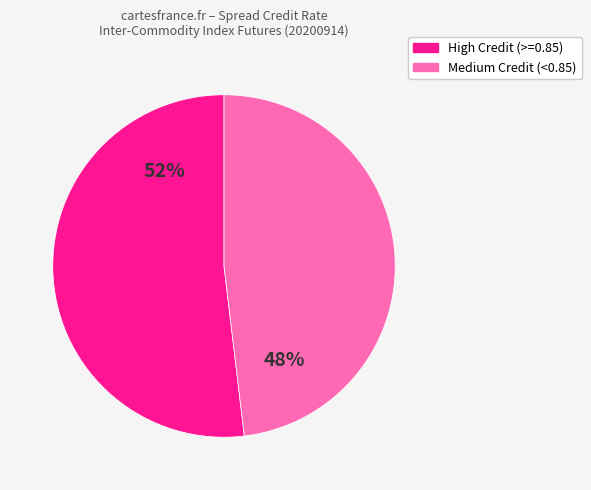

How many segments does this pie chart have?

2